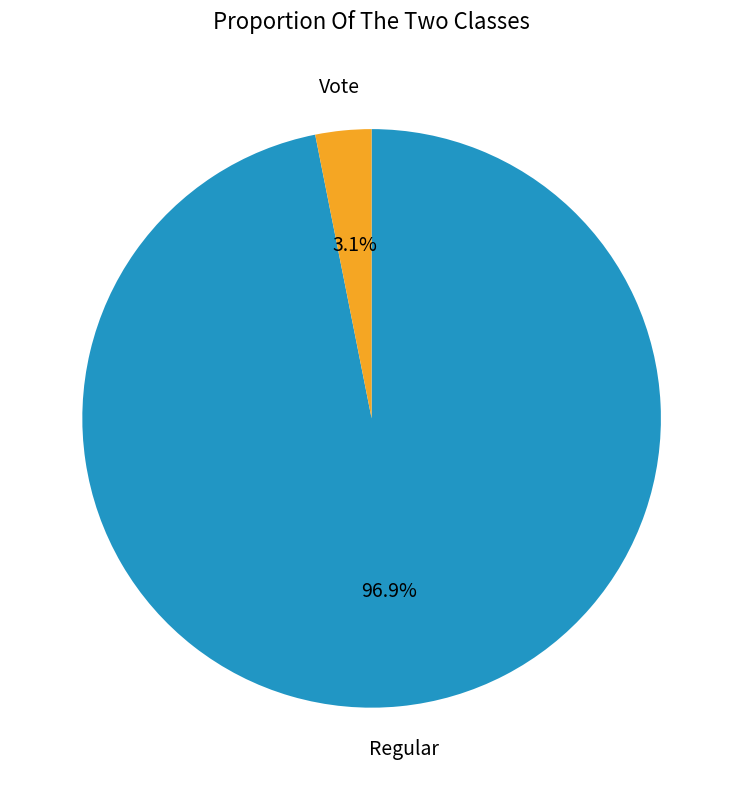

To the nearest percent, what percentage of the pie is Vote?

3%